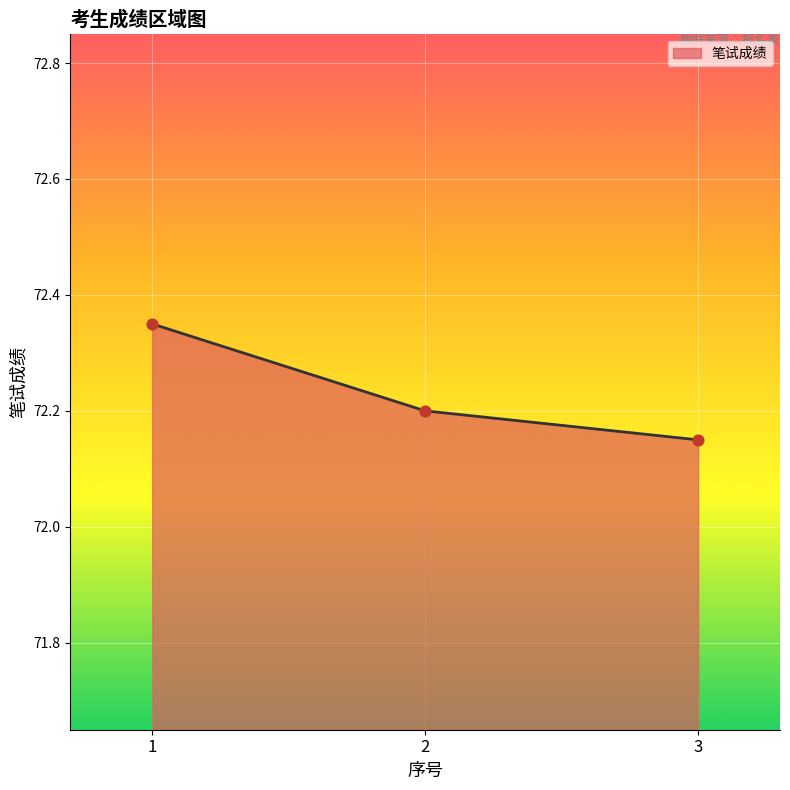

Approximately how many times larger is the value at 3 compared to 1?

1.0